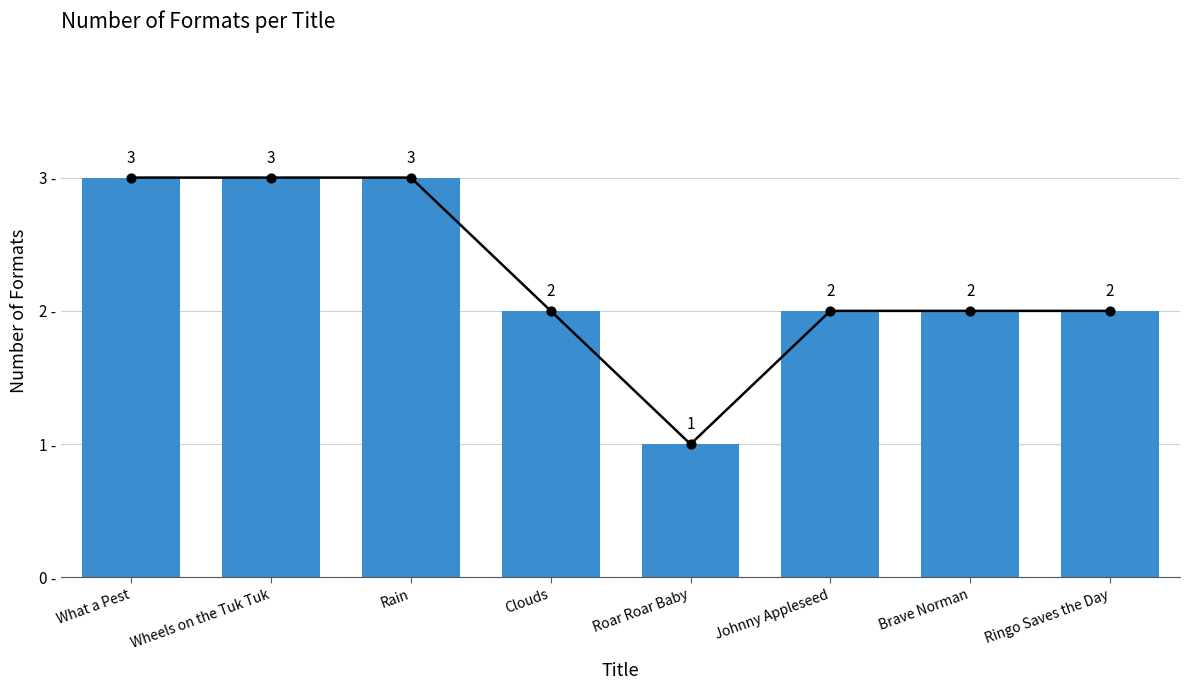

Between Brave Norman and Ringo Saves the Day, which is larger?

Brave Norman